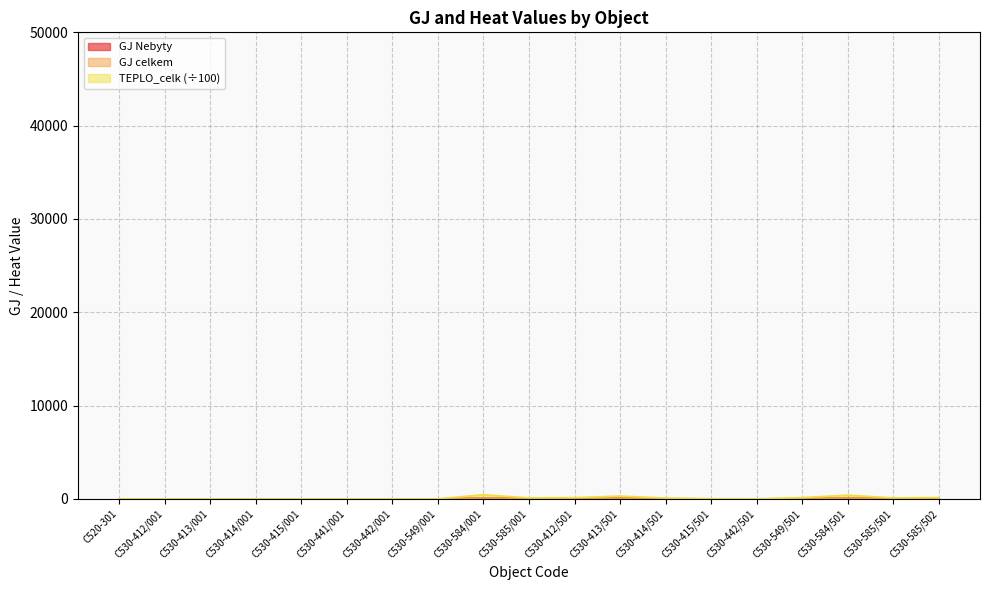

What position from the left is C530-442/501?

15